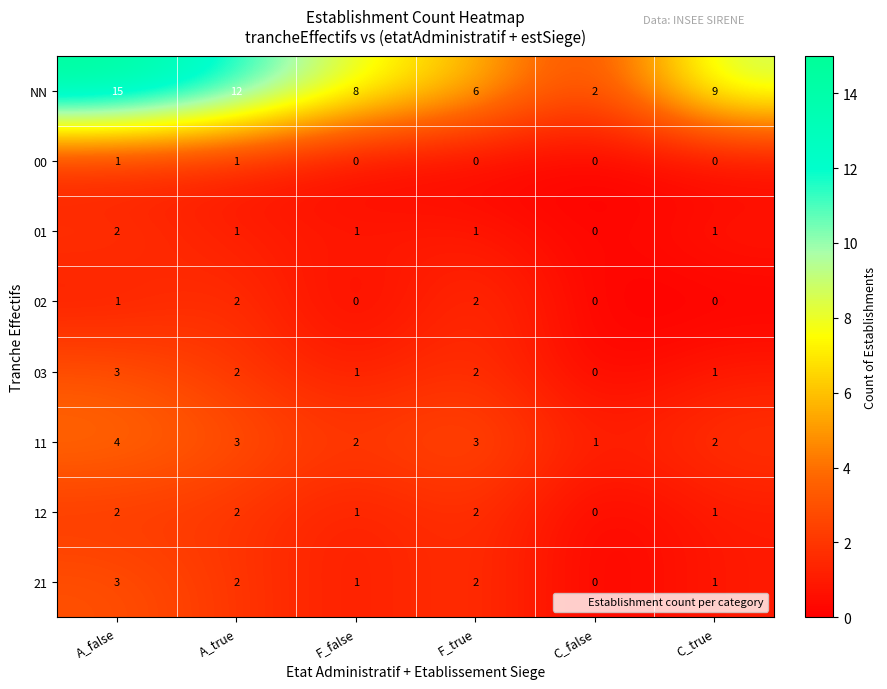

Which series has the largest total across all categories?

NN